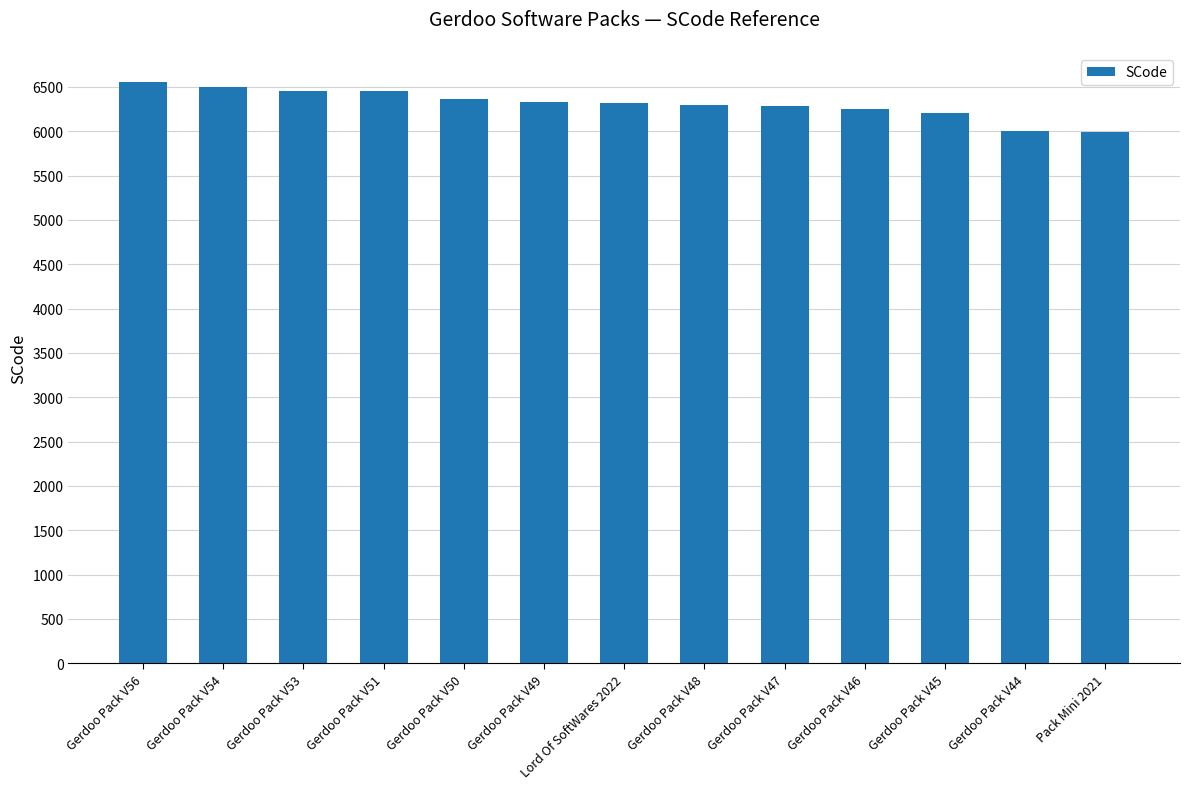

What is the smallest value displayed?

5995